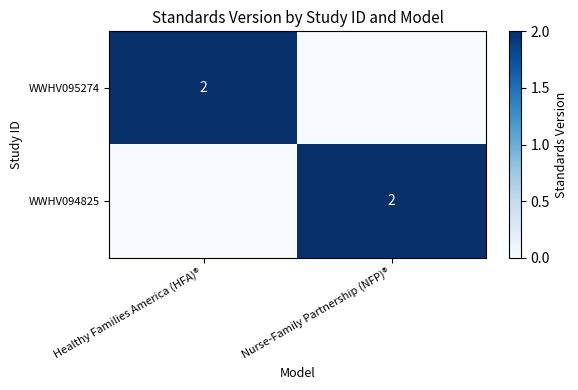

Count the number of data series in this chart.

2